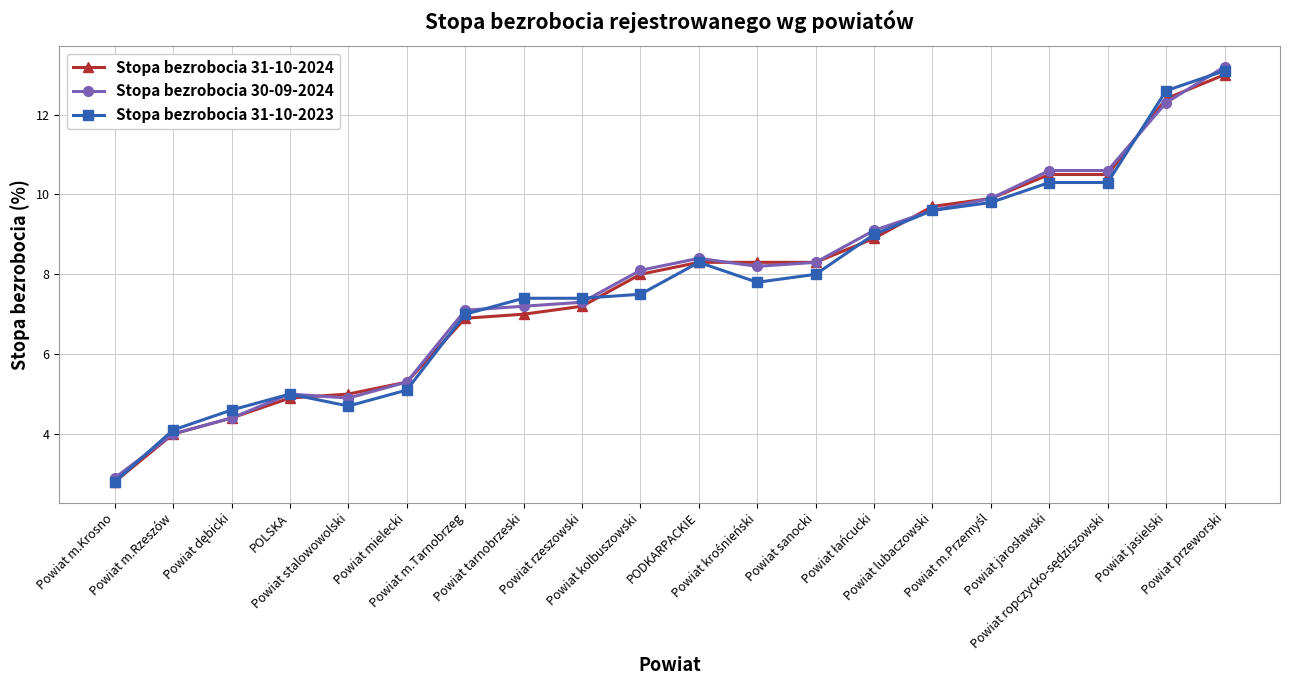

The value of Stopa bezrobocia 30-09-2024 at Powiat kolbuszowski is 8.1. True or false?

True